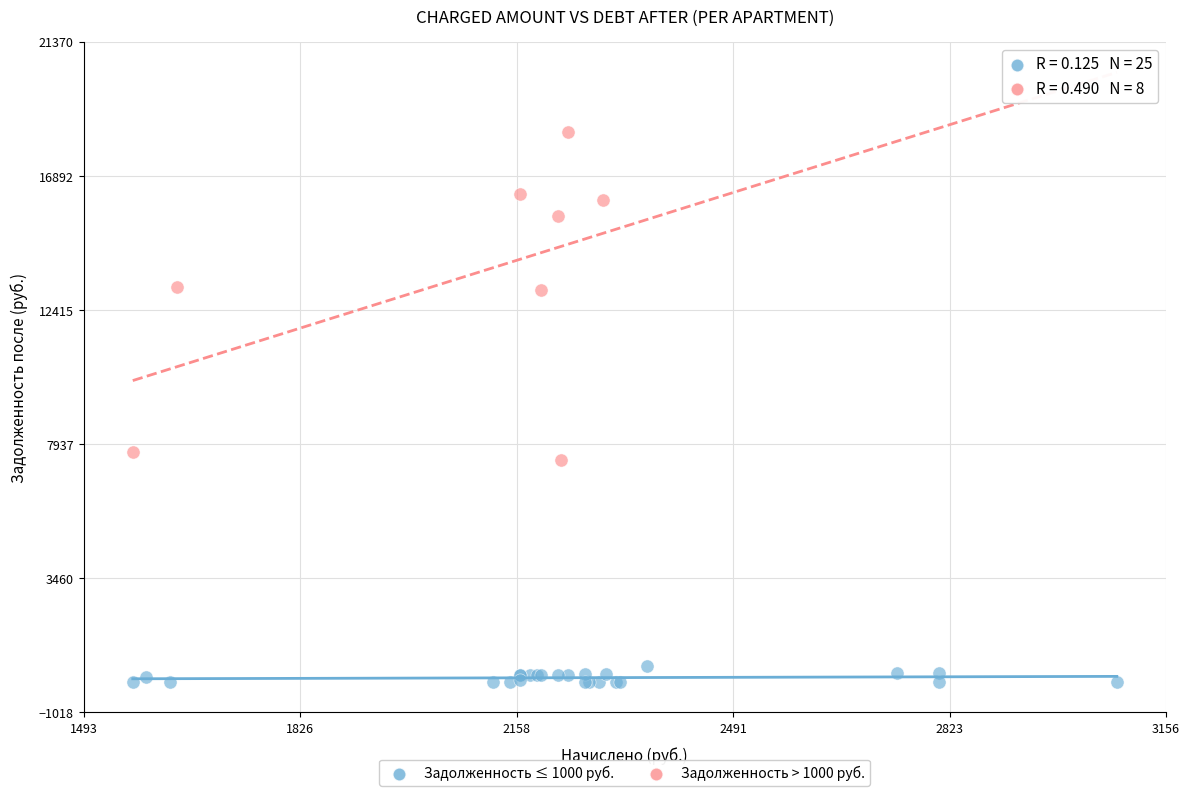

Which series reaches the maximum Y coordinate?

Задолженность > 1000 руб.